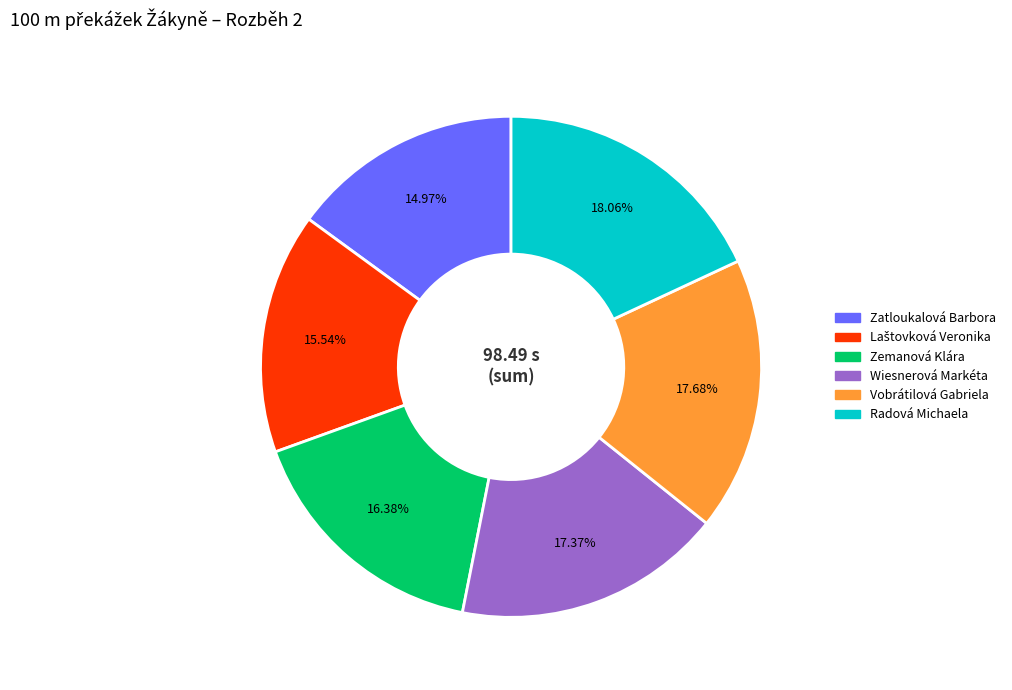

To the nearest percent, what is the difference between the Radová Michaela and Zatloukalová Barbora slice percentages?

3%